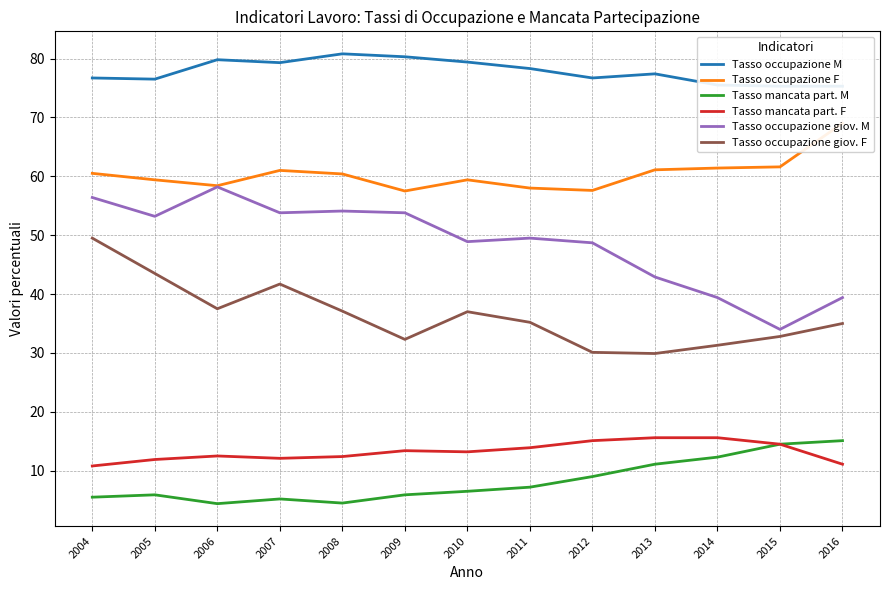

In Tasso occupazione F, how many points are higher than both neighbors (excluding endpoints)?

2